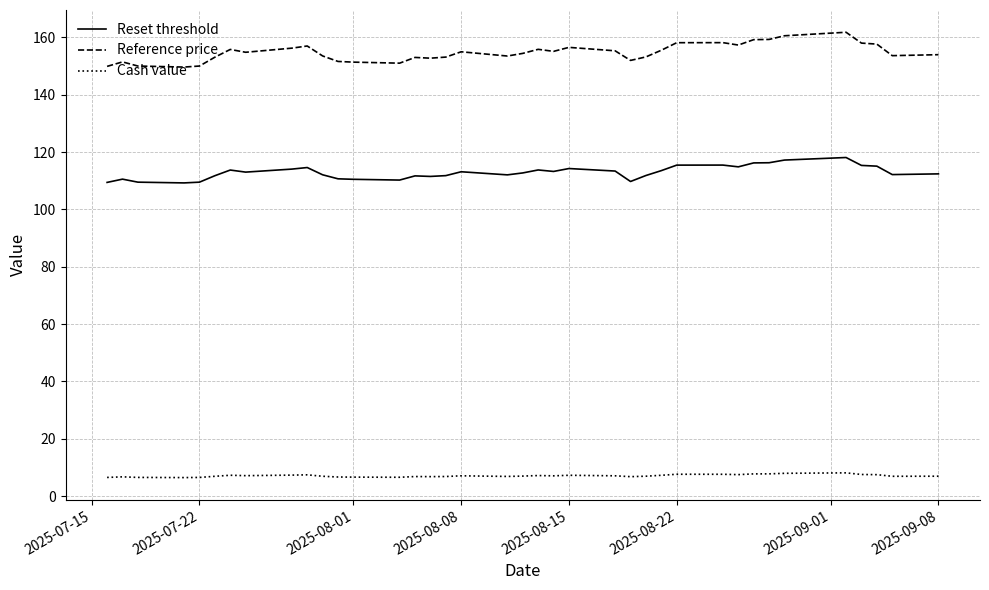

True or false: Cash value and Reset threshold intersect in this chart.

False